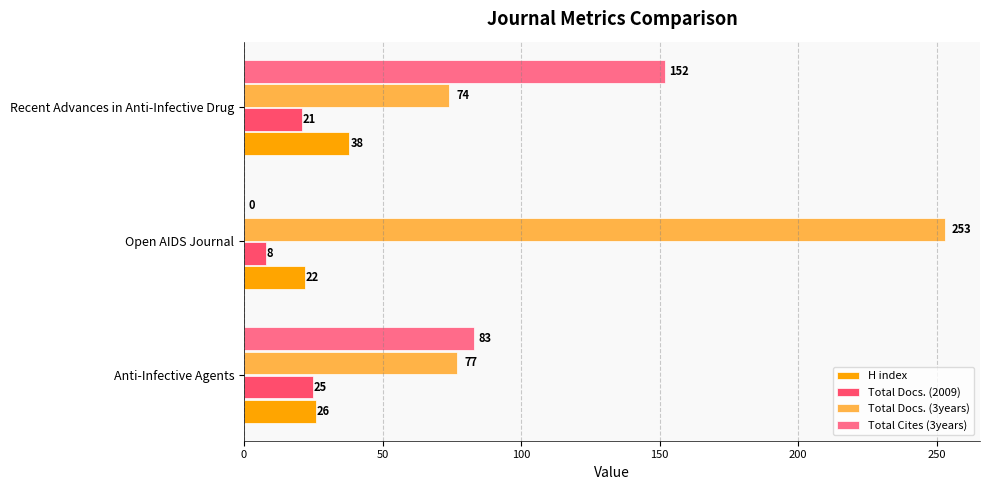

What is the total value across all series at Anti-Infective Agents?

211